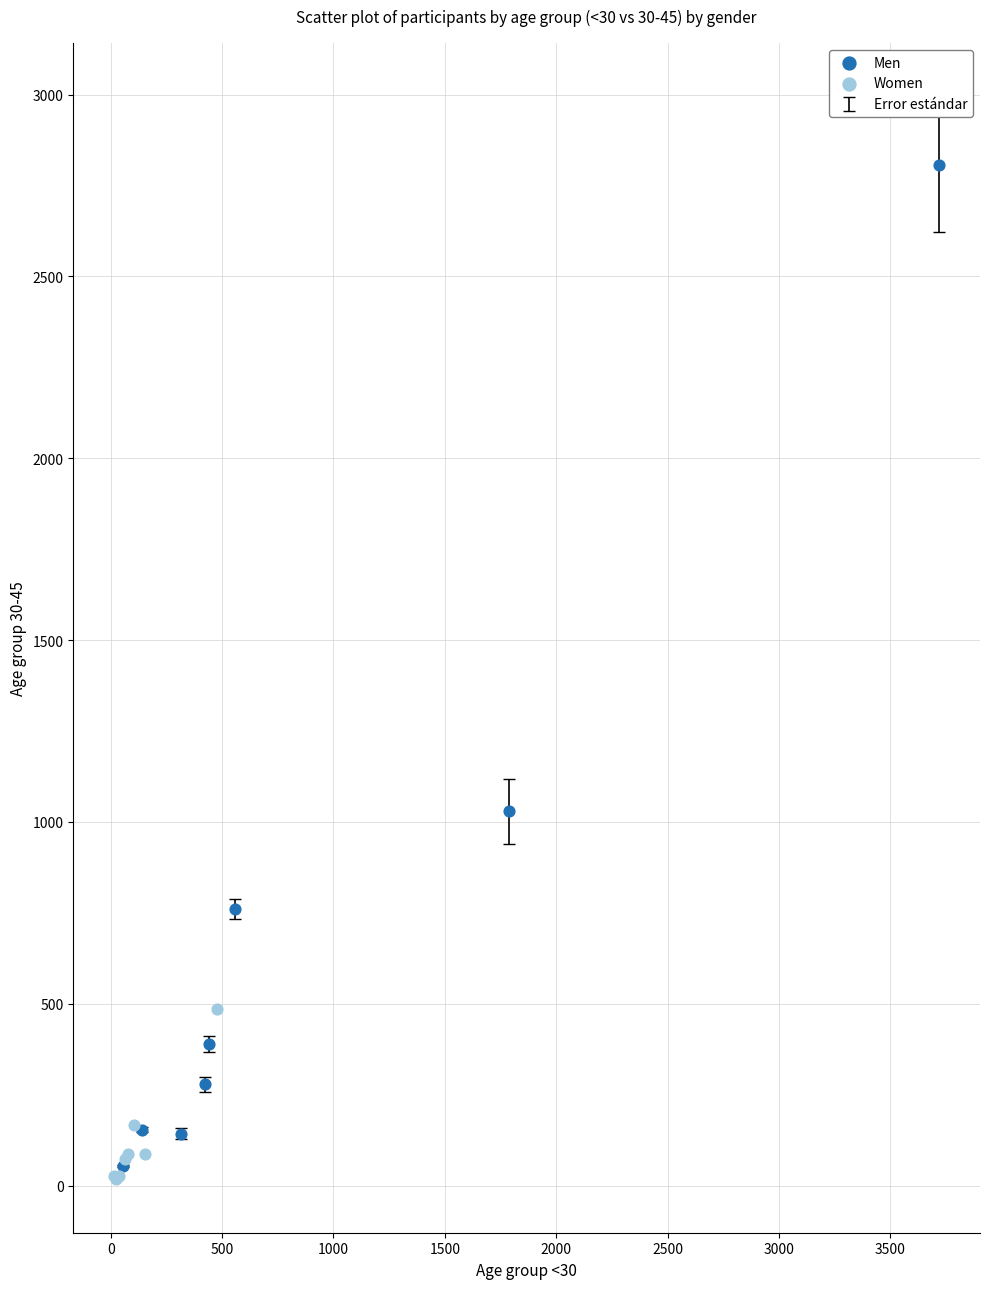

Which series has the widest spread of Y values?

Men